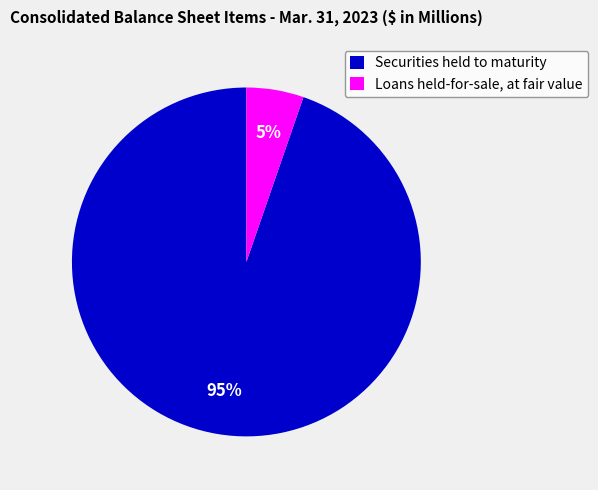

Between Loans held-for-sale, at fair value and Securities held to maturity, which is larger?

Securities held to maturity